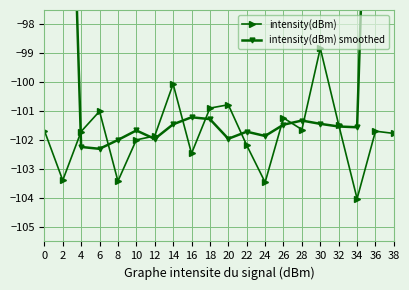

At which label does intensity(dBm) smoothed reach its minimum?

6